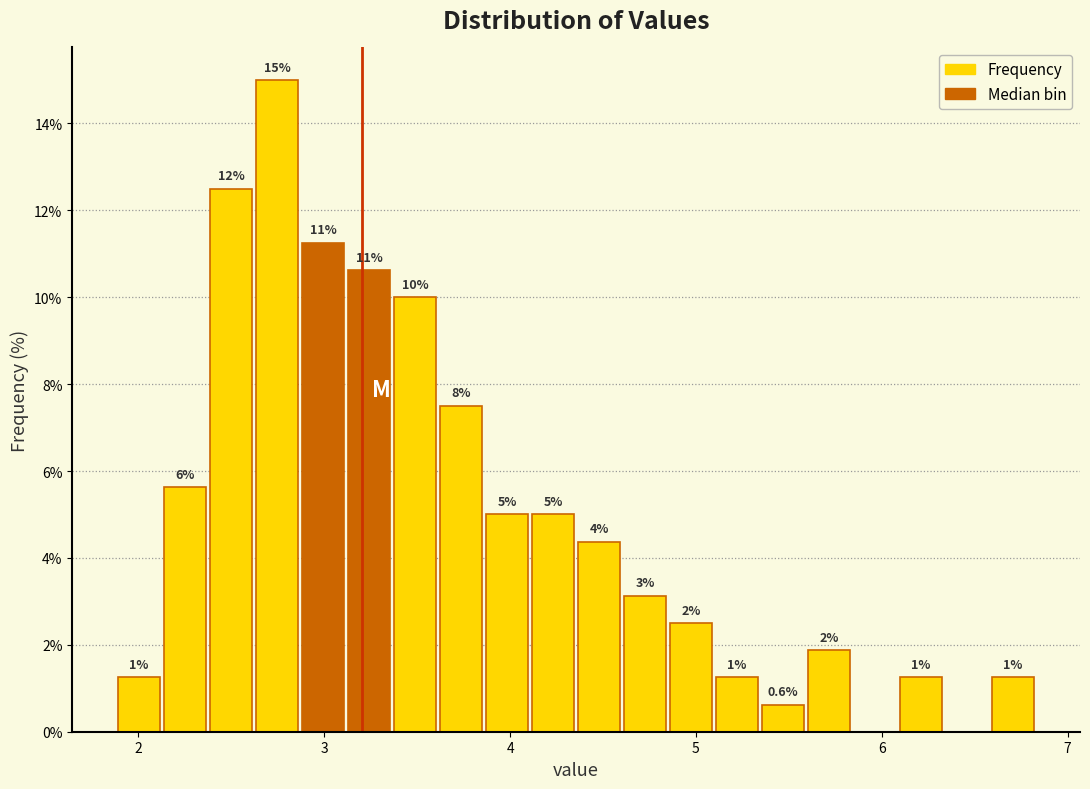

Around what value on the x-axis is the tallest bar? Give the approximate position of its centre, as read against the axis.

2.7